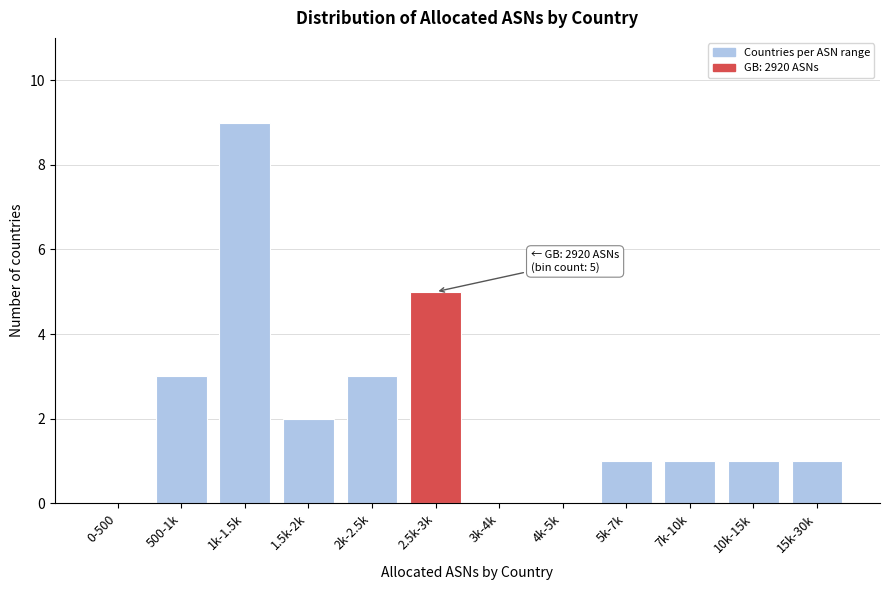

Reading left to right, transcribe all the data shown in this chart.

0-500=0	500-1k=3	1k-1.5k=9	1.5k-2k=2	2k-2.5k=3	2.5k-3k=5	3k-4k=0	4k-5k=0	5k-7k=1	7k-10k=1	10k-15k=1	15k-30k=1